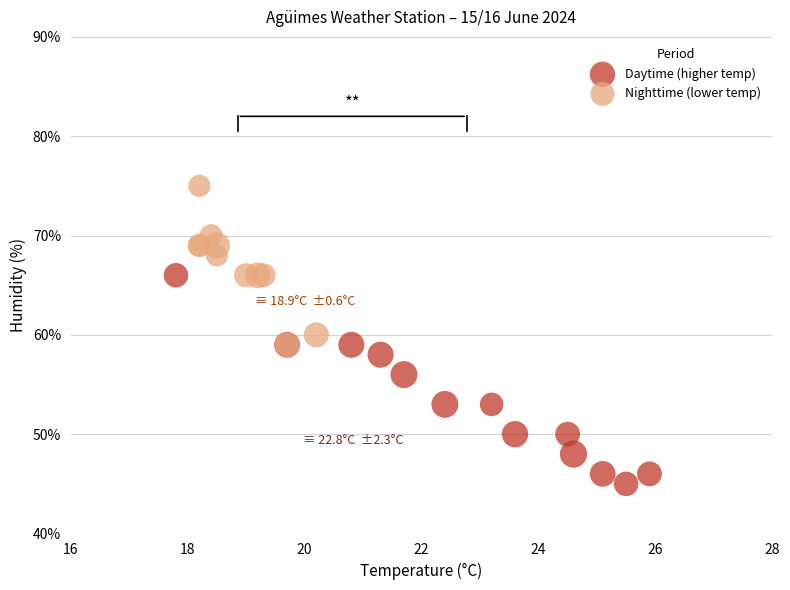

Which series reaches the minimum Y coordinate?

Daytime (higher temp)